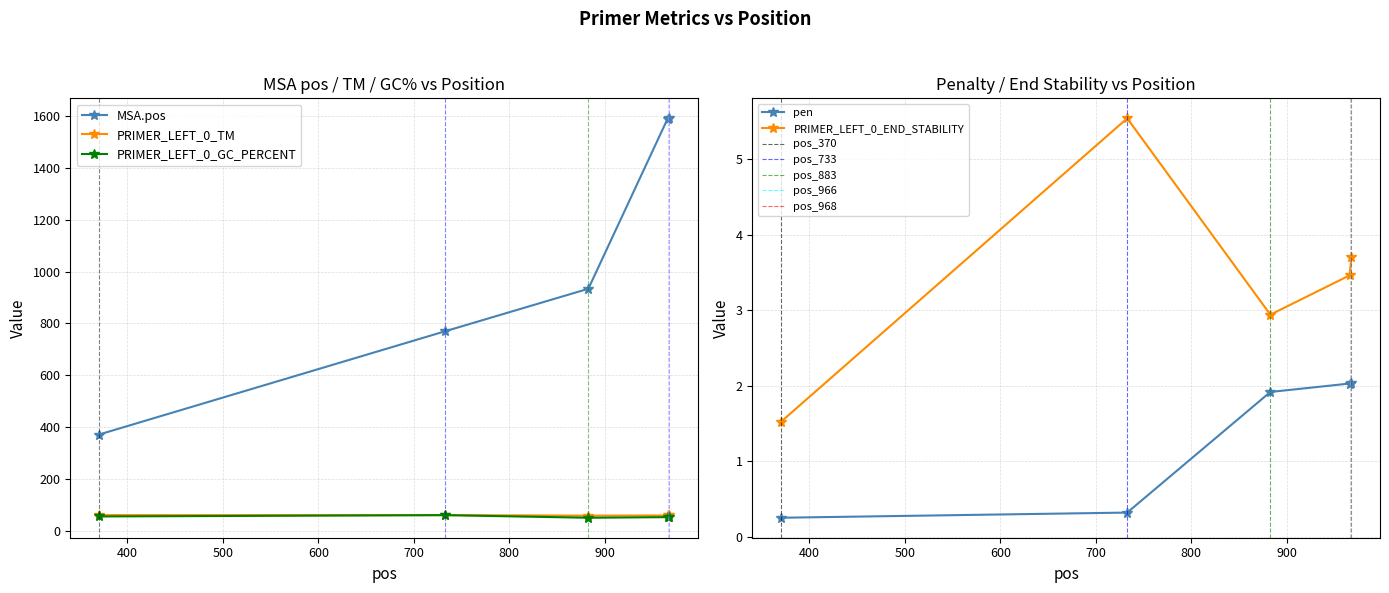

What are all the series names shown in the legend?

MSA.pos, pen, PRIMER_LEFT_0_TM, PRIMER_LEFT_0_GC_PERCENT, PRIMER_LEFT_0_END_STABILITY